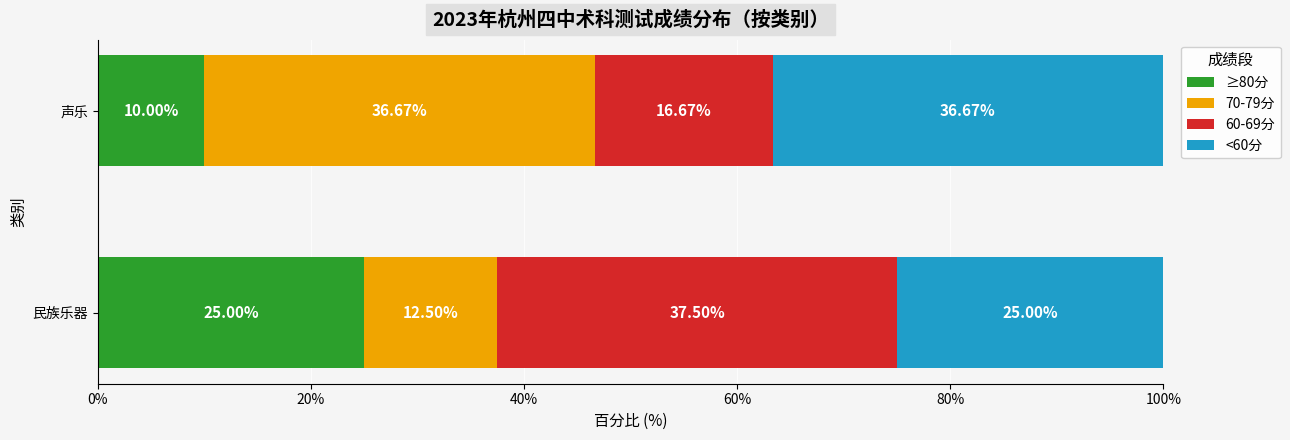

What are all the series names shown in the legend?

≥80分, 70-79分, 60-69分, <60分